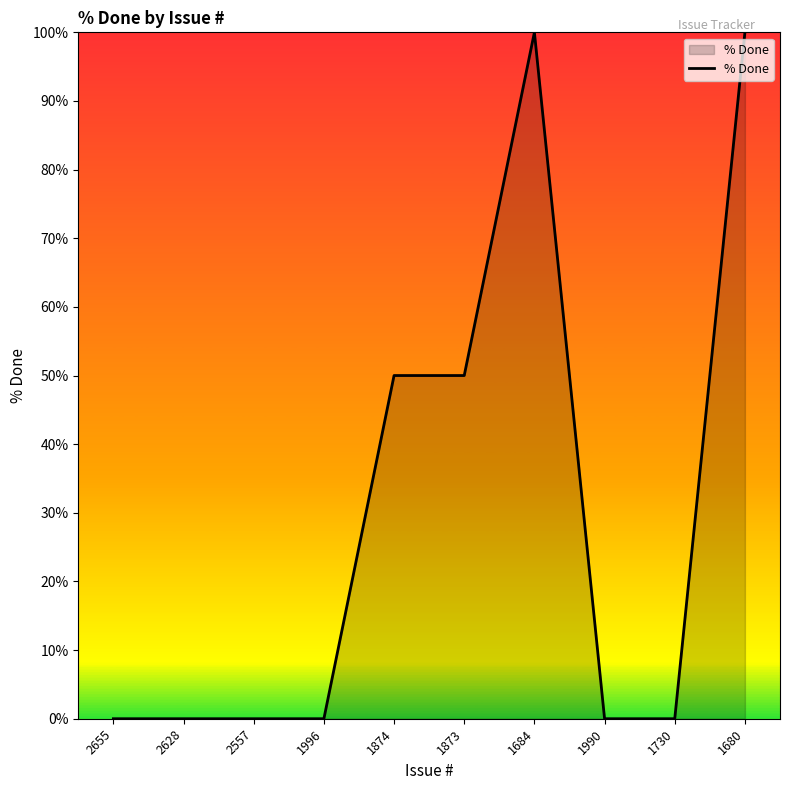

What is the sum of the values at 1680 and 1996?

100